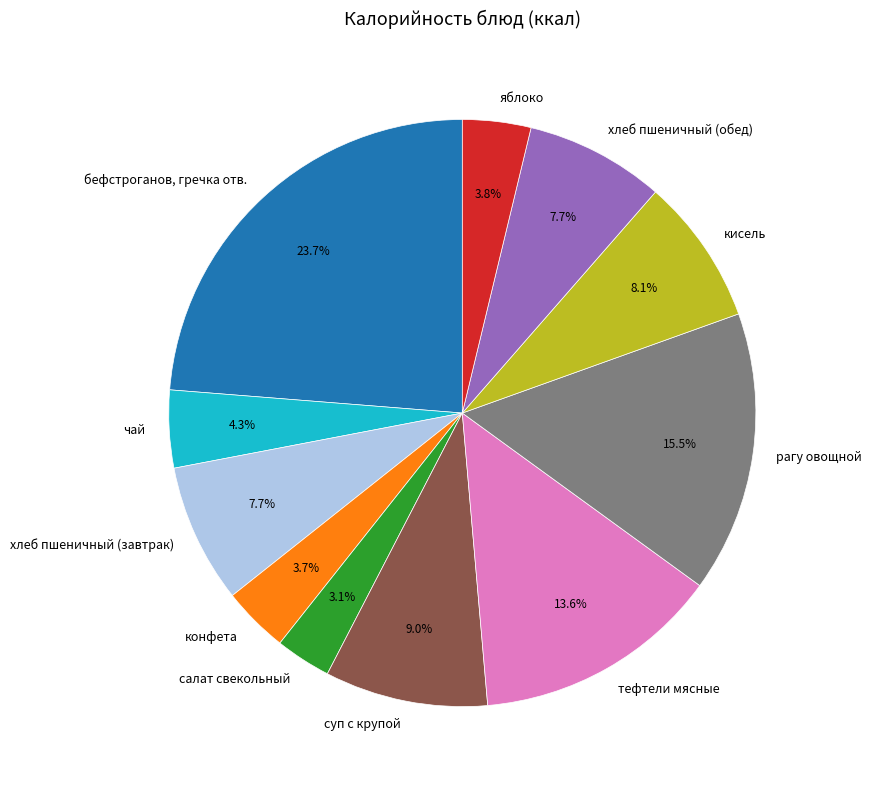

Between бефстроганов, гречка отв. and суп с крупой, which is larger?

бефстроганов, гречка отв.